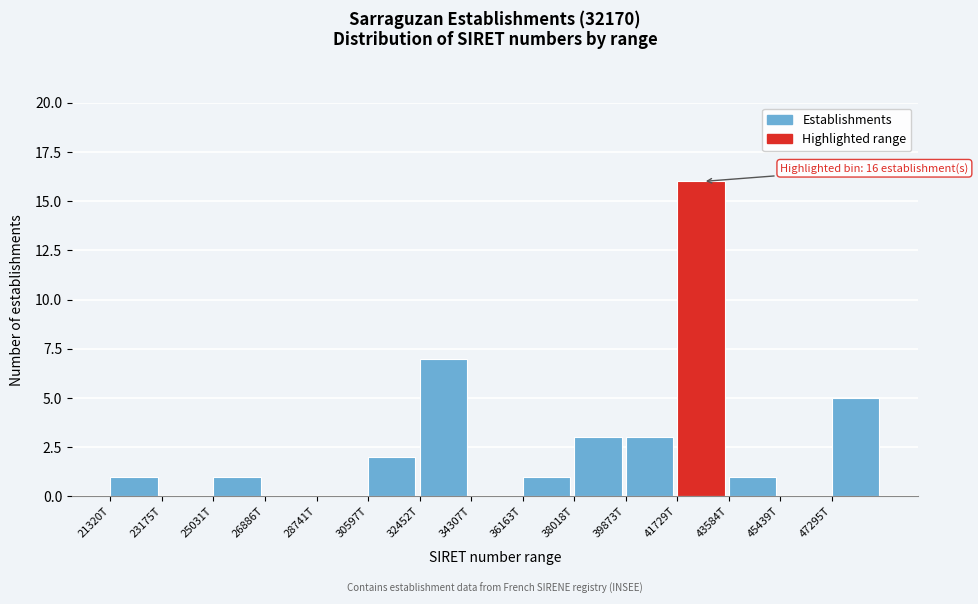

Reading left to right, what are all the values shown in this chart?

21320T=1	23175T=0	25031T=1	26886T=0	28741T=0	30597T=2	32452T=7	34307T=0	36163T=1	38018T=3	39873T=3	41729T=16	43584T=1	45439T=0	47295T=5